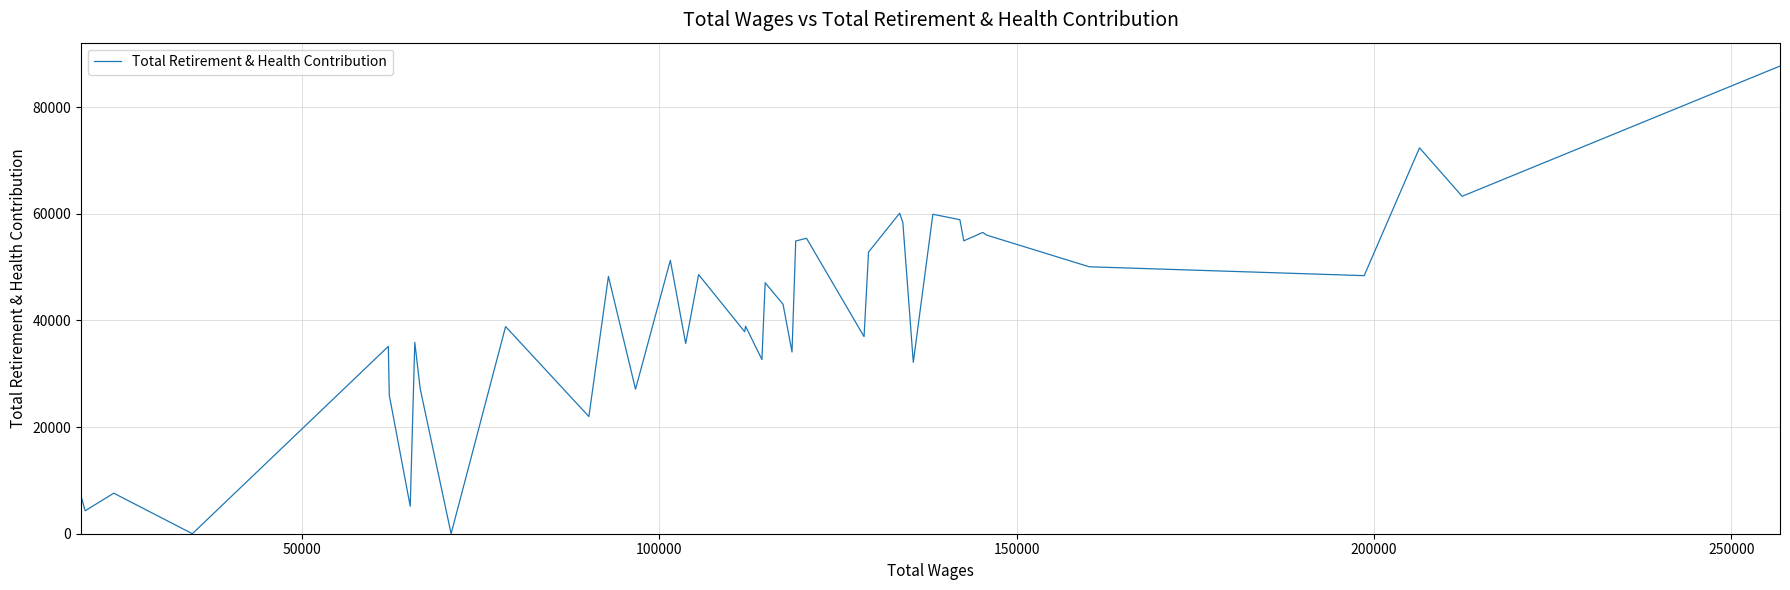

What is the difference between the second highest and minimum values?

72357.9